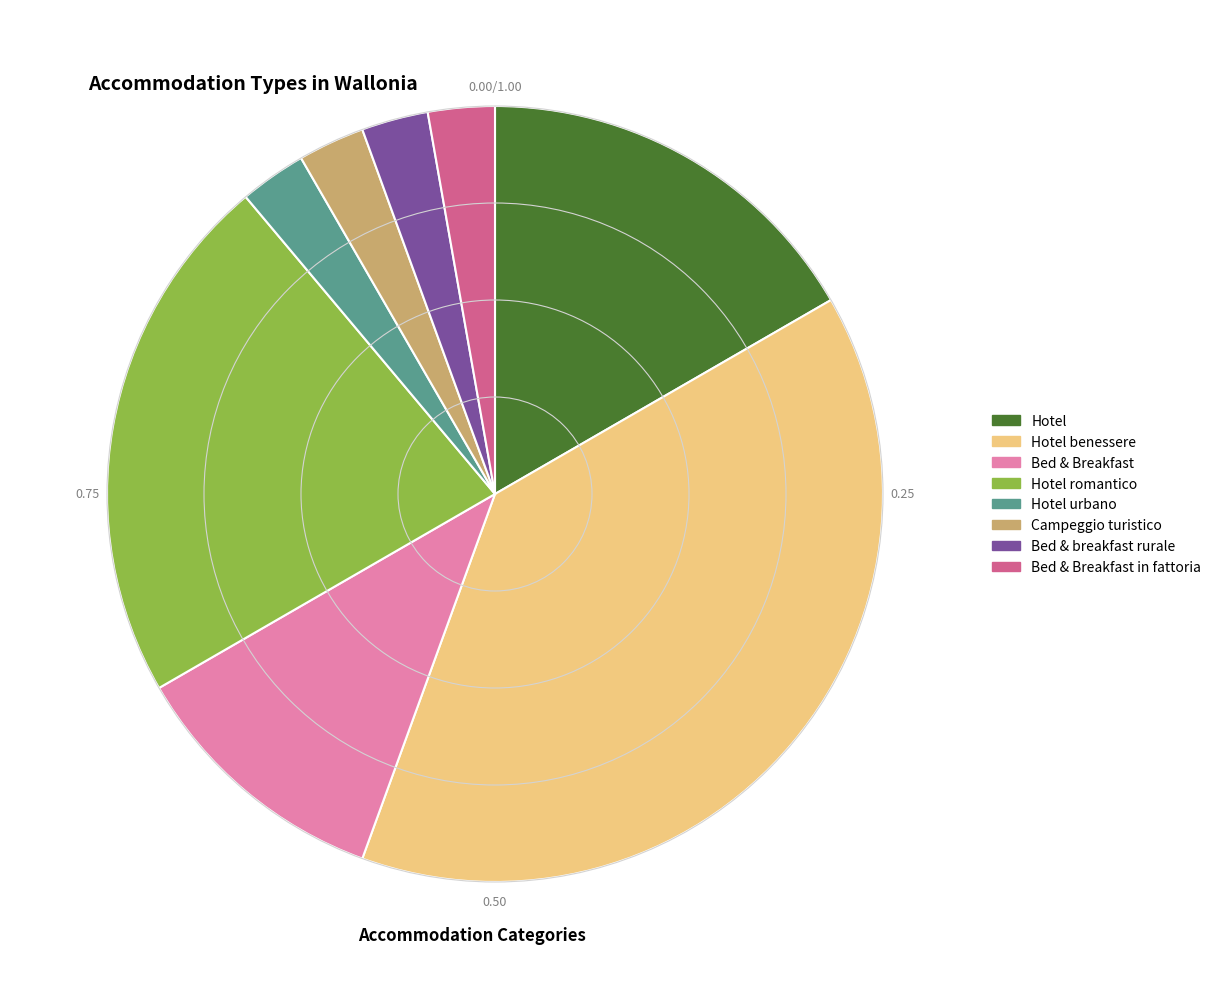

Which has a higher value, Campeggio turistico or Hotel?

Hotel